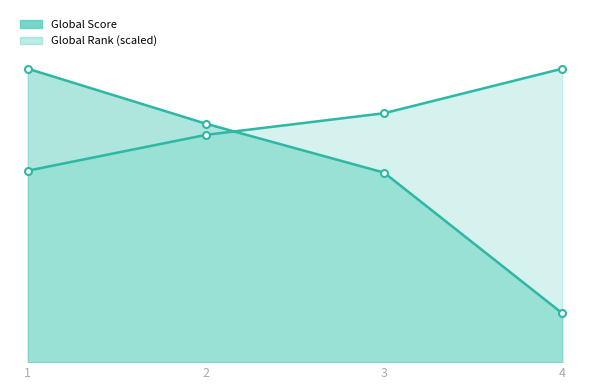

Which label corresponds to the largest value in the chart?

1